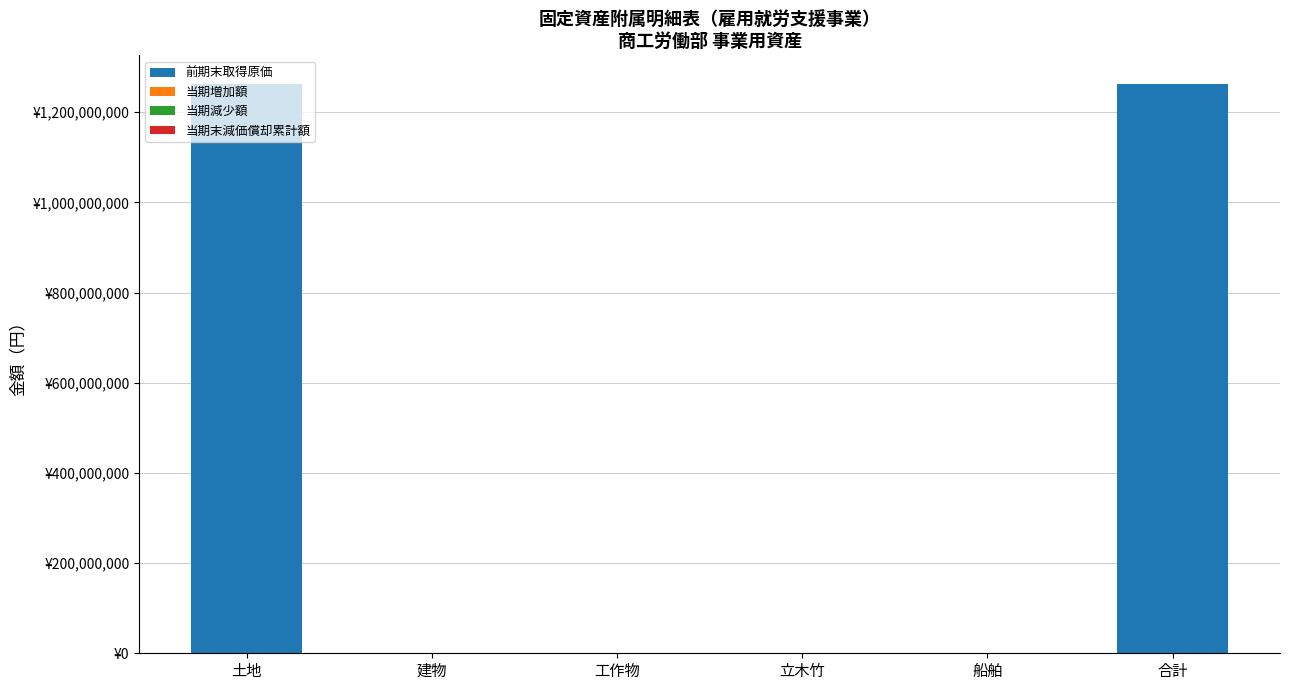

Are the bars grouped side by side (vs. stacked)?

No